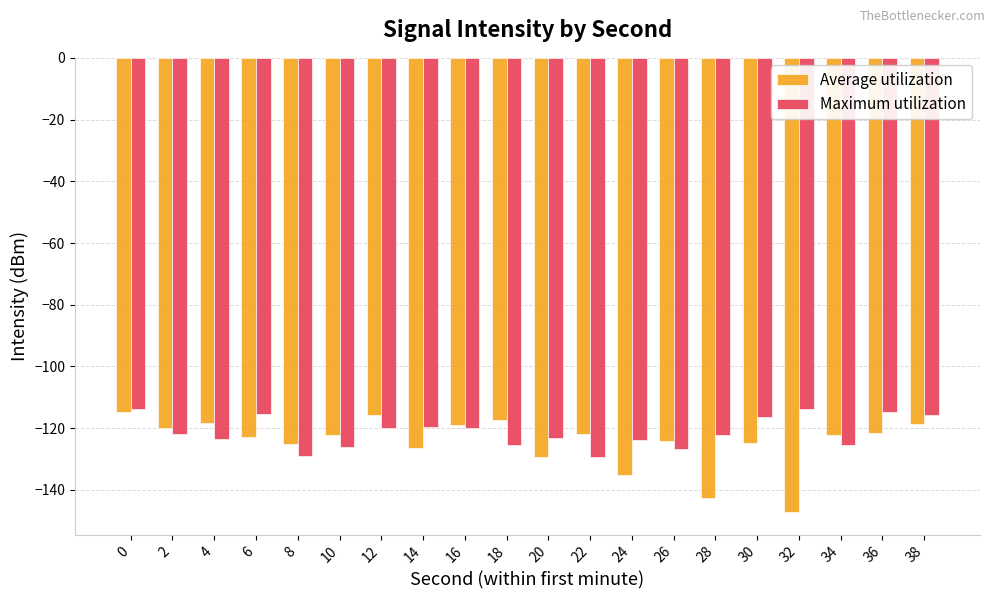

What is the difference between the maximum and second lowest values in the Maximum utilization series?

15.2